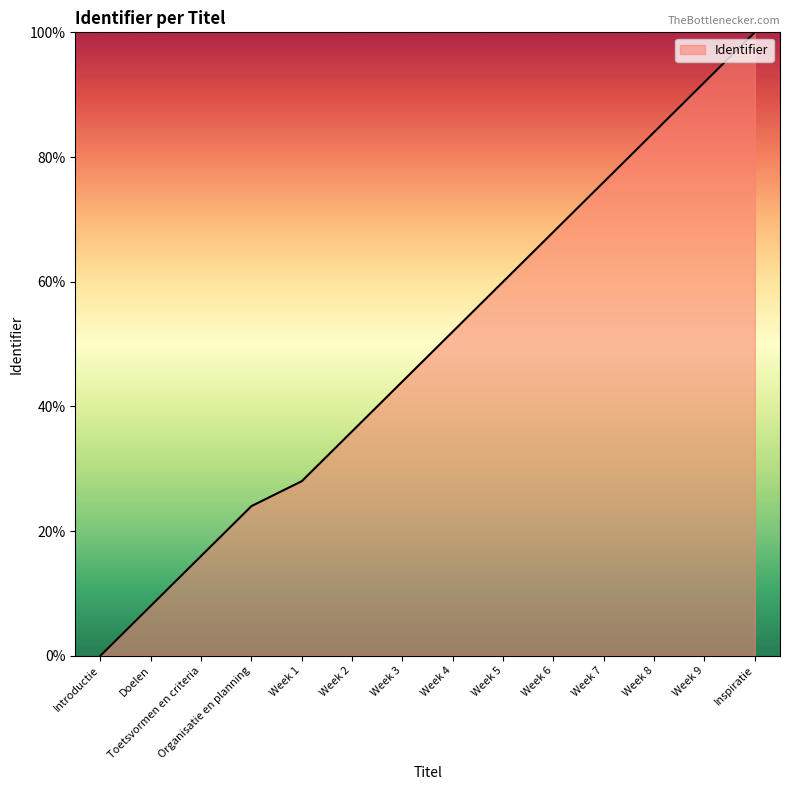

Reading left to right, what are all the values shown in this chart?

0.0	8.0	16.0	24.0	28.0	36.0	44.0	52.0	60.0	68.0	76.0	84.0	92.0	100.0